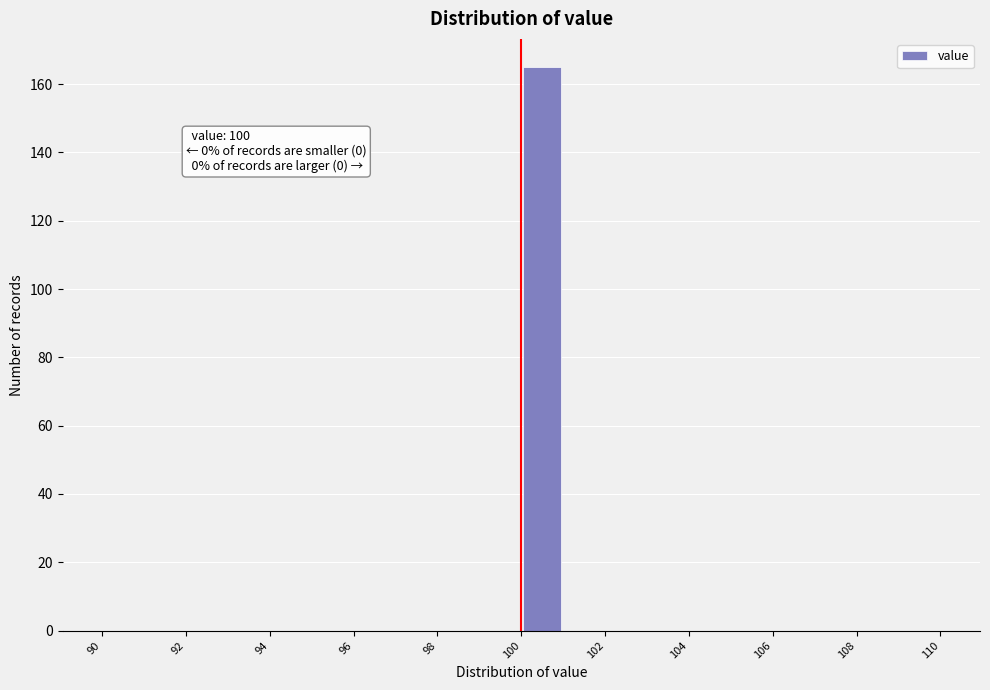

Which range on the x-axis has the tallest bar?

100 to 101